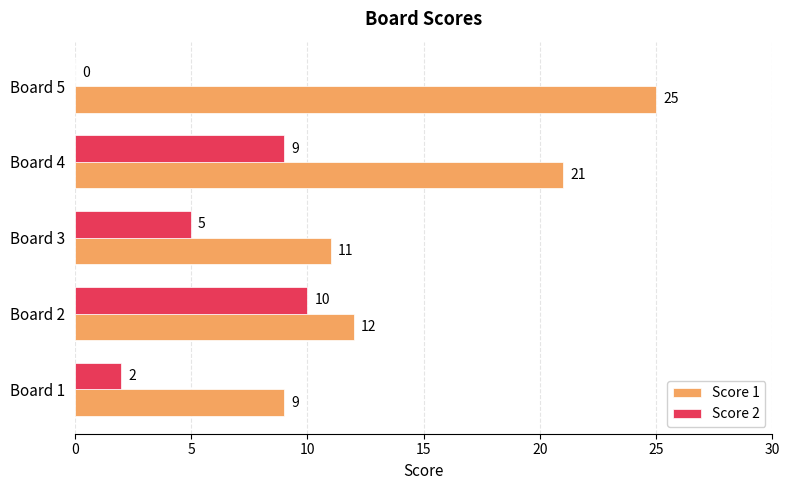

Which series changed the most between Board 2 and Board 4?

Score 1